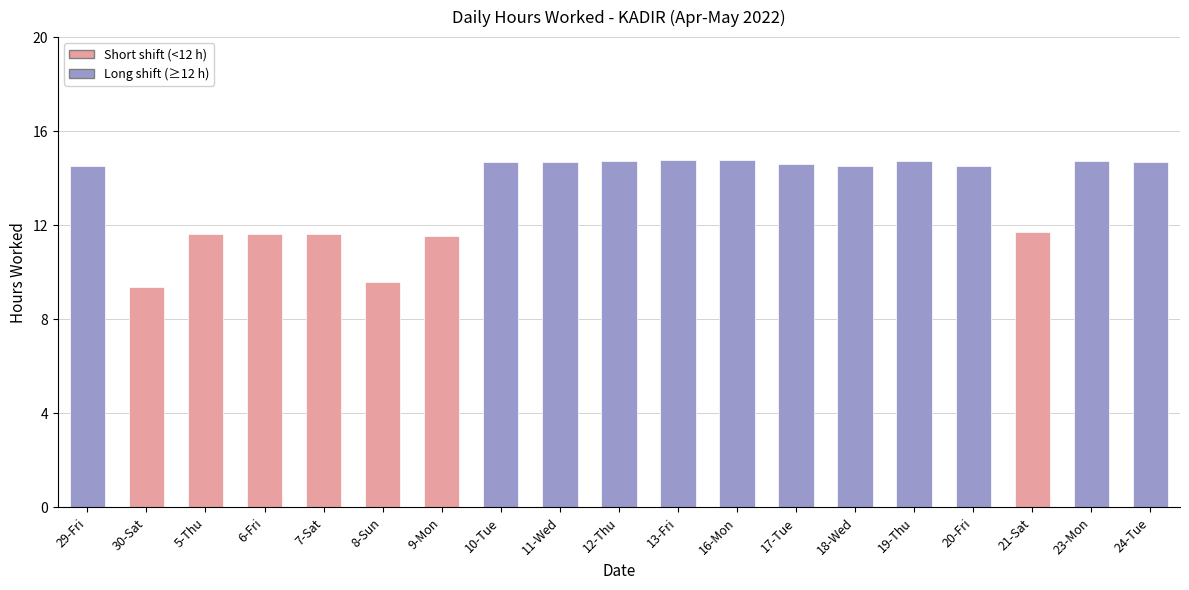

What is the difference between the maximum and minimum values?

5.4